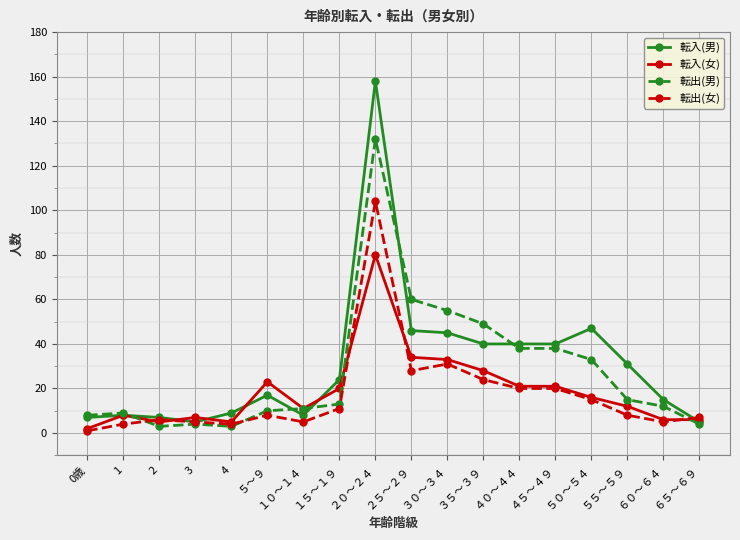

Which series changed the most between １０～１４ and ３０～３４?

転出(男)